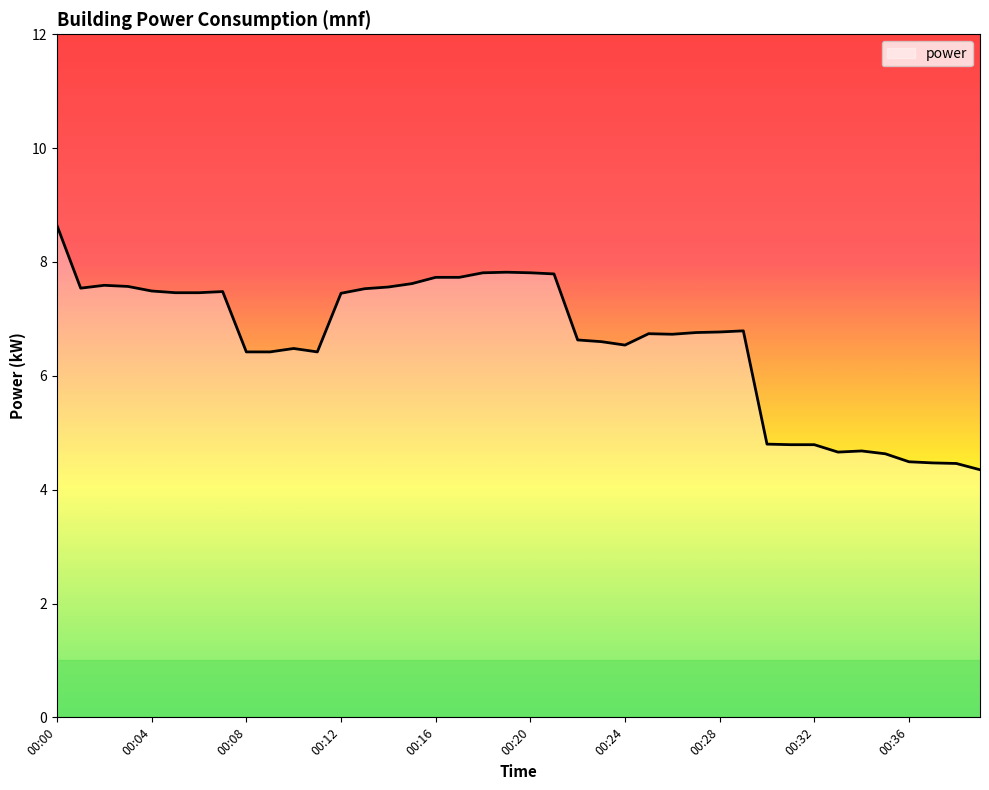

What is the sum of all values?

263.5